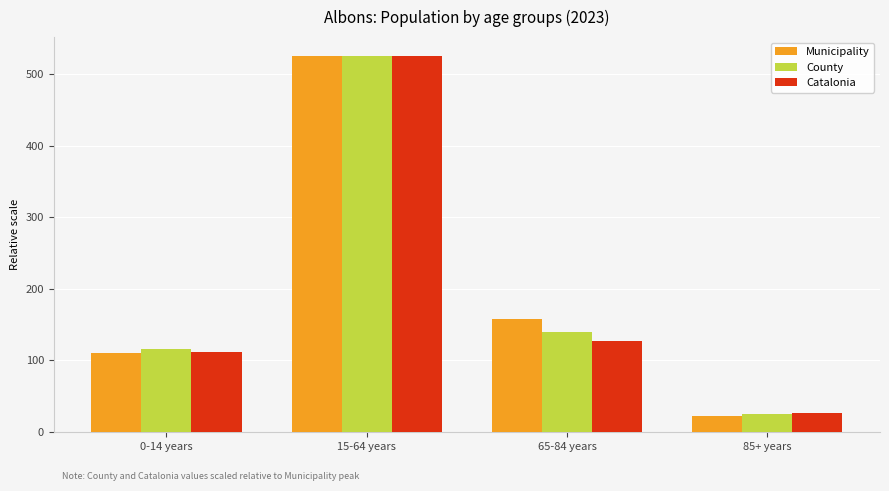

What is the difference between the highest and lowest values at 0-14 years?

5.4